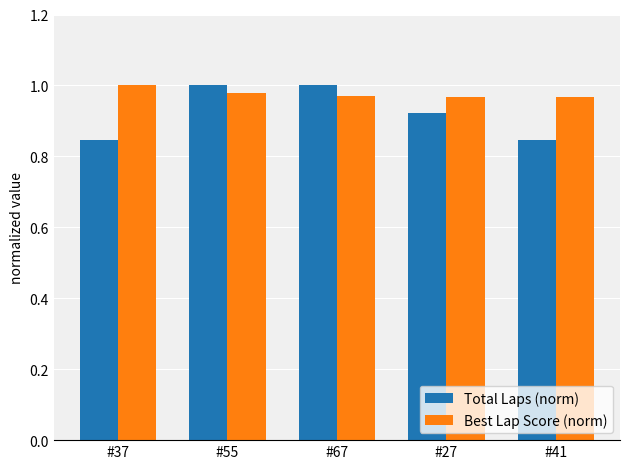

What is the sum of the Total Laps (norm) values at #37 and #41?

1.7